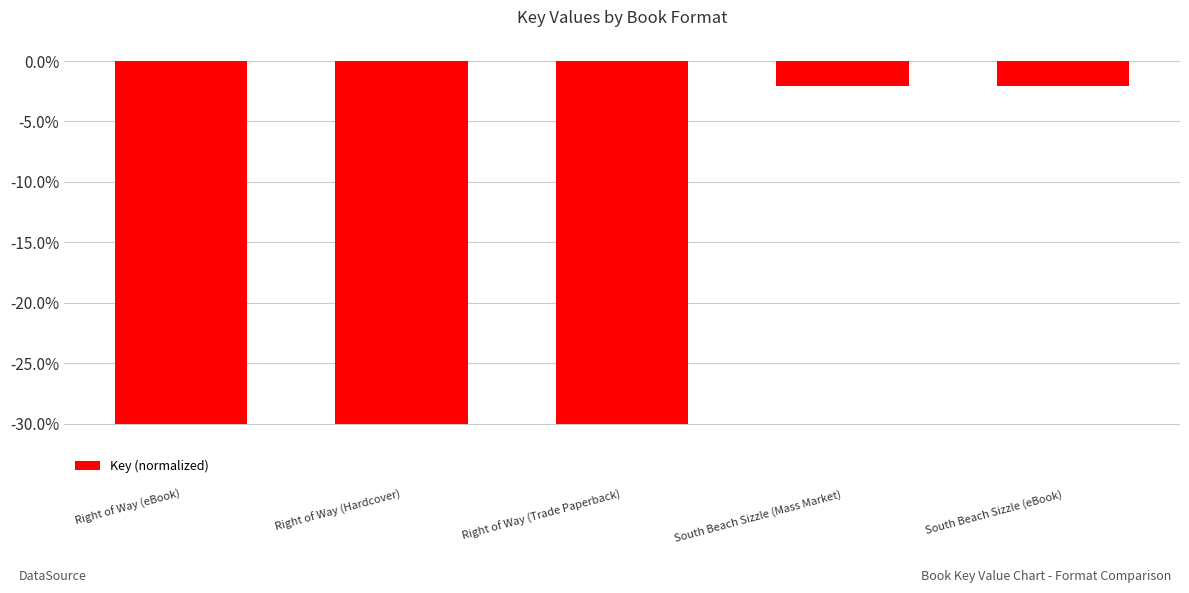

What is the difference between the maximum and minimum values?

27.9